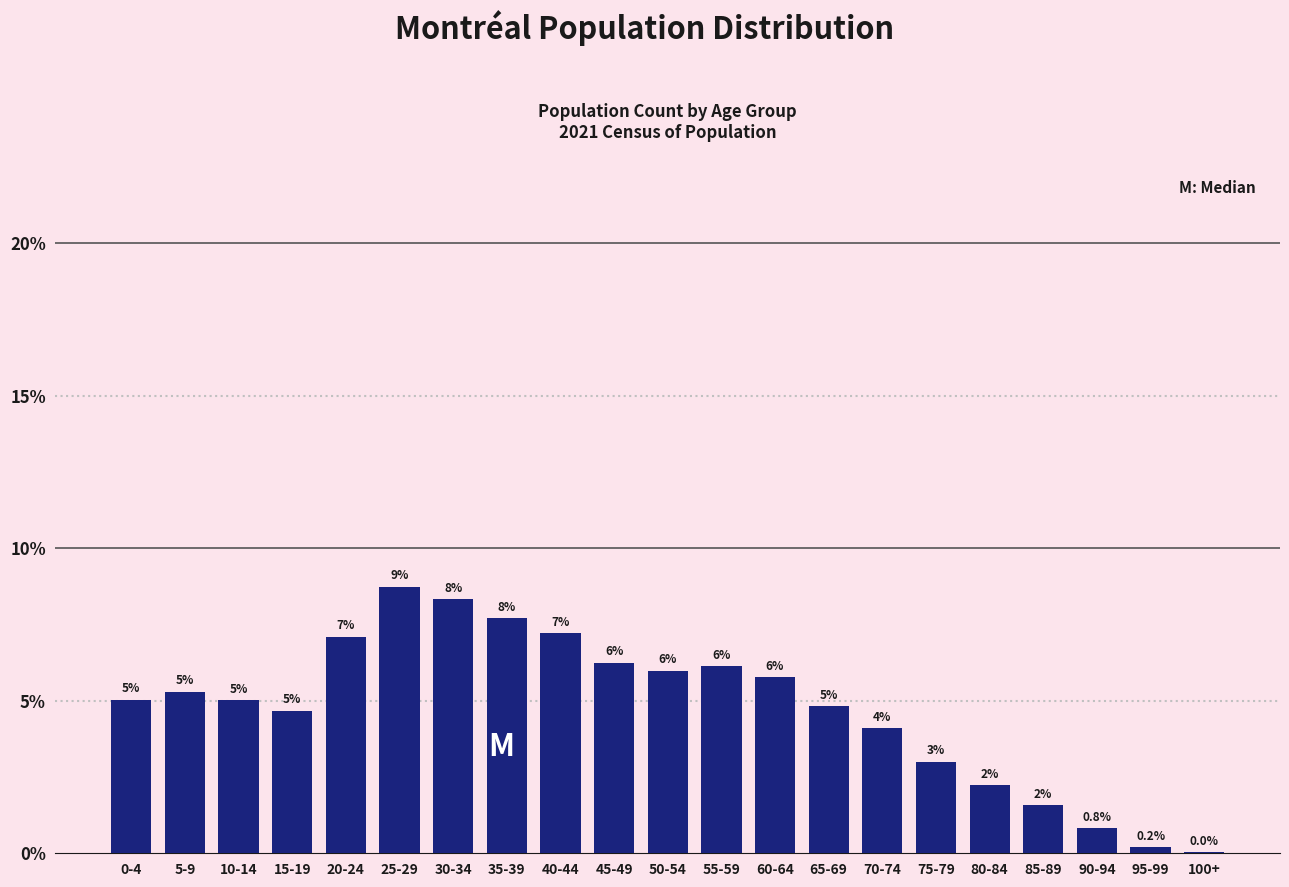

At which label is the value closest to 4?

70-74